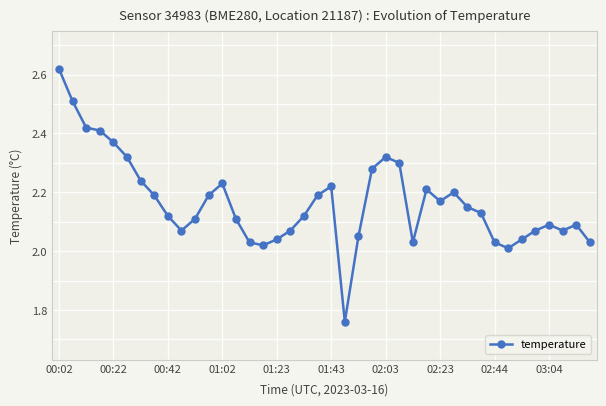

What is the difference between the maximum and minimum values?

0.9